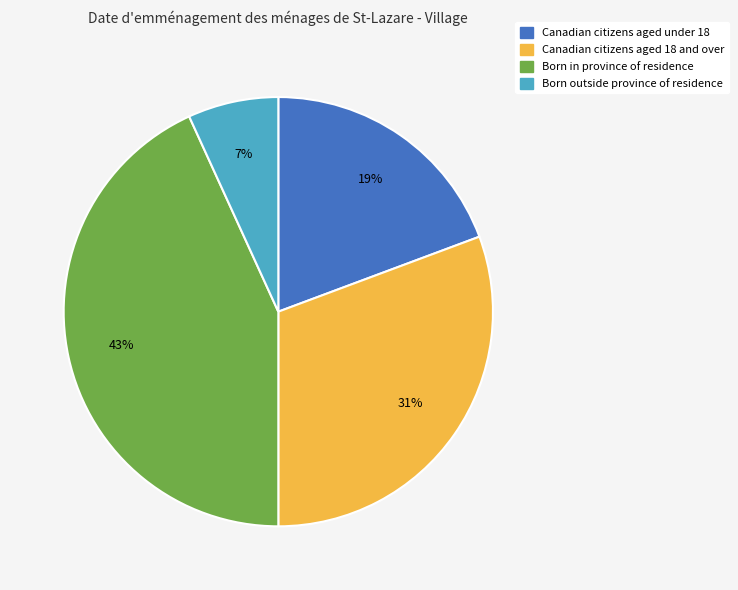

To the nearest percent, what is the combined percentage of Canadian citizens aged 18 and over and Born outside province of residence?

38%